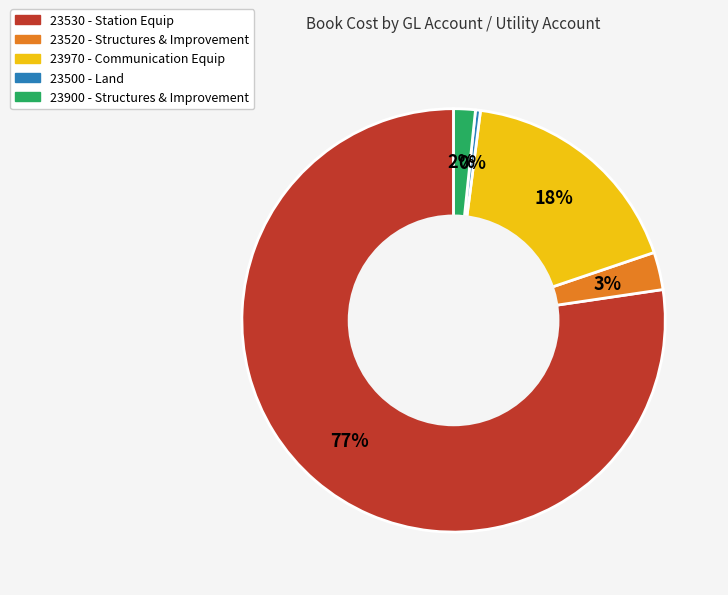

Is there a majority slice in this chart?

Yes